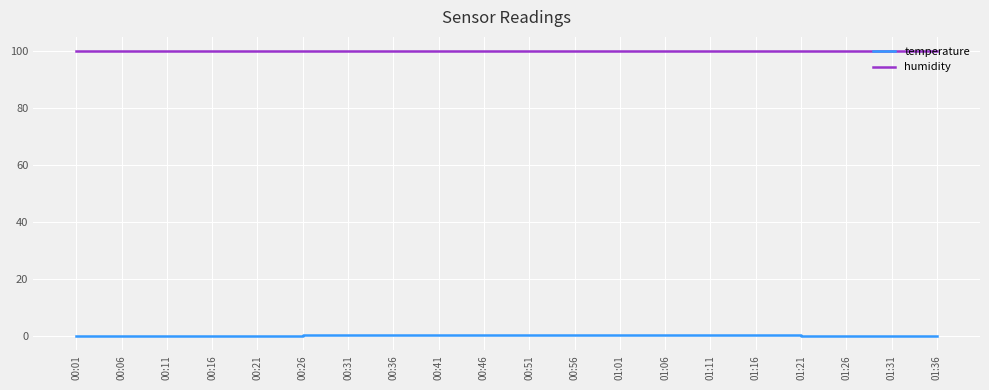

Which series has the widest spread of values?

temperature